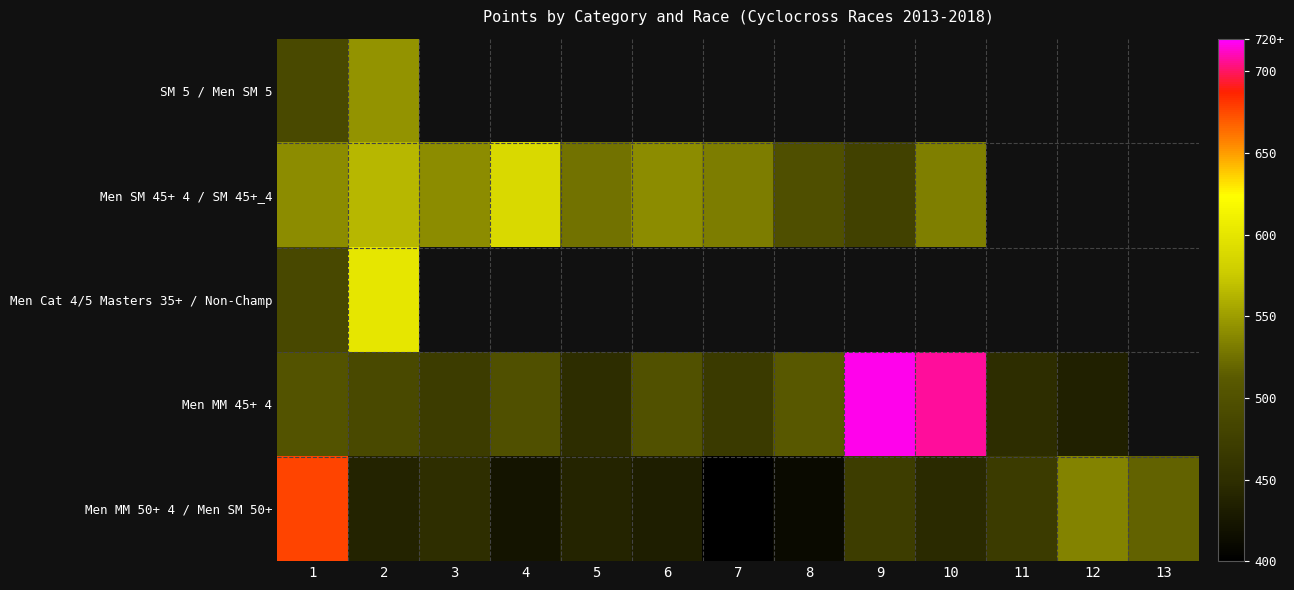

Which has a higher value, 2 or 10?

10